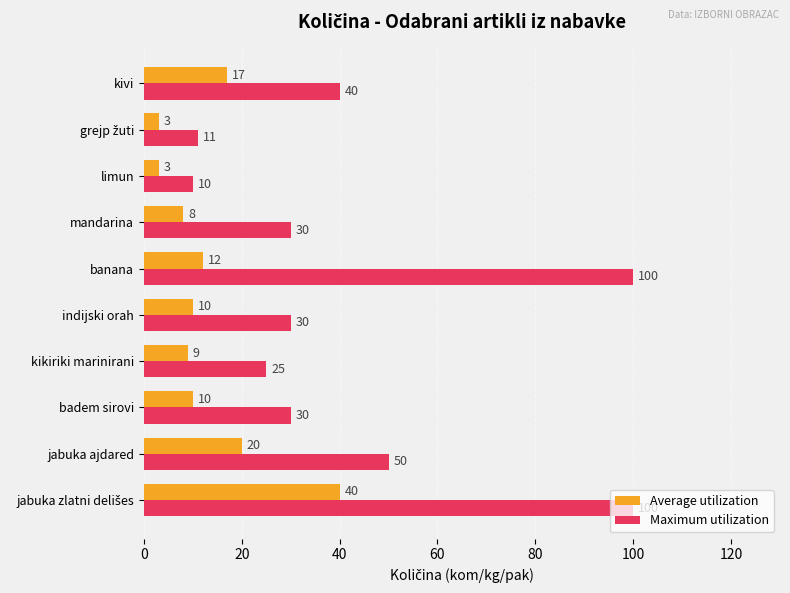

At how many categories does at least one series exceed 26?

7